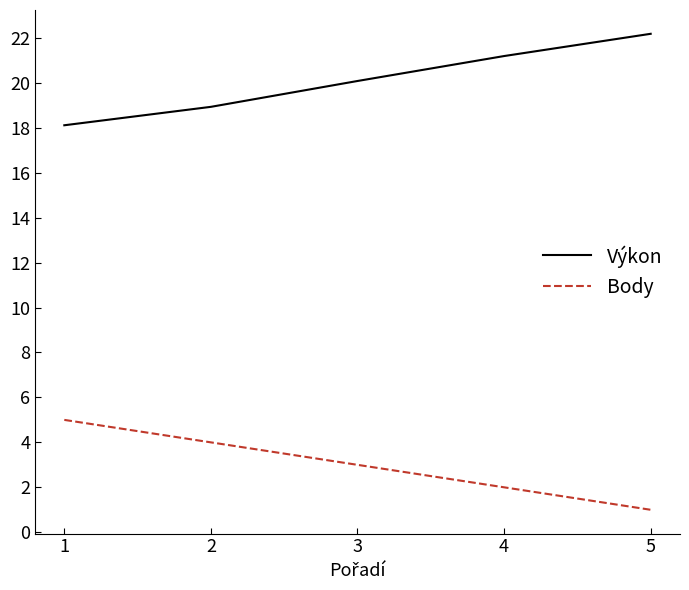

What are all the series names shown in the legend?

Výkon, Body